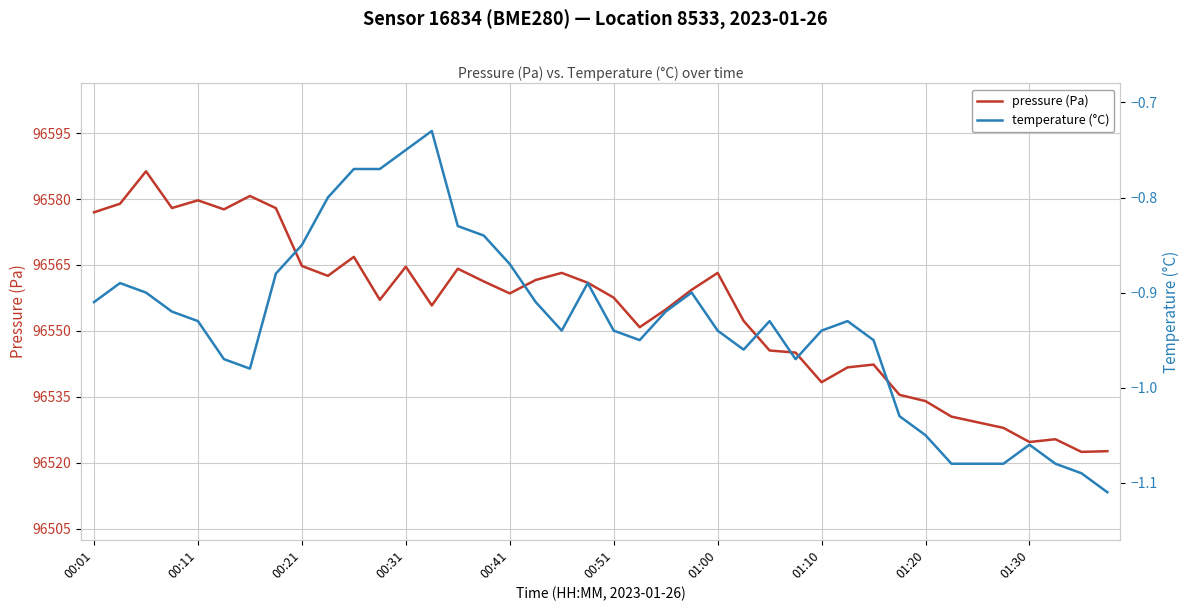

List the labels in order of temperature (°C) value, smallest first.

39, 38, 33, 34, 35, 37, 36, 32, 31, 01:00, 00:51, 27, 25, 21, 30, 18, 20, 24, 28, 00:41, 26, 29, 00:31, 22, 00:01, 17, 00:21, 23, 00:11, 19, 01:10, 16, 01:20, 15, 14, 01:30, 10, 11, 12, 13